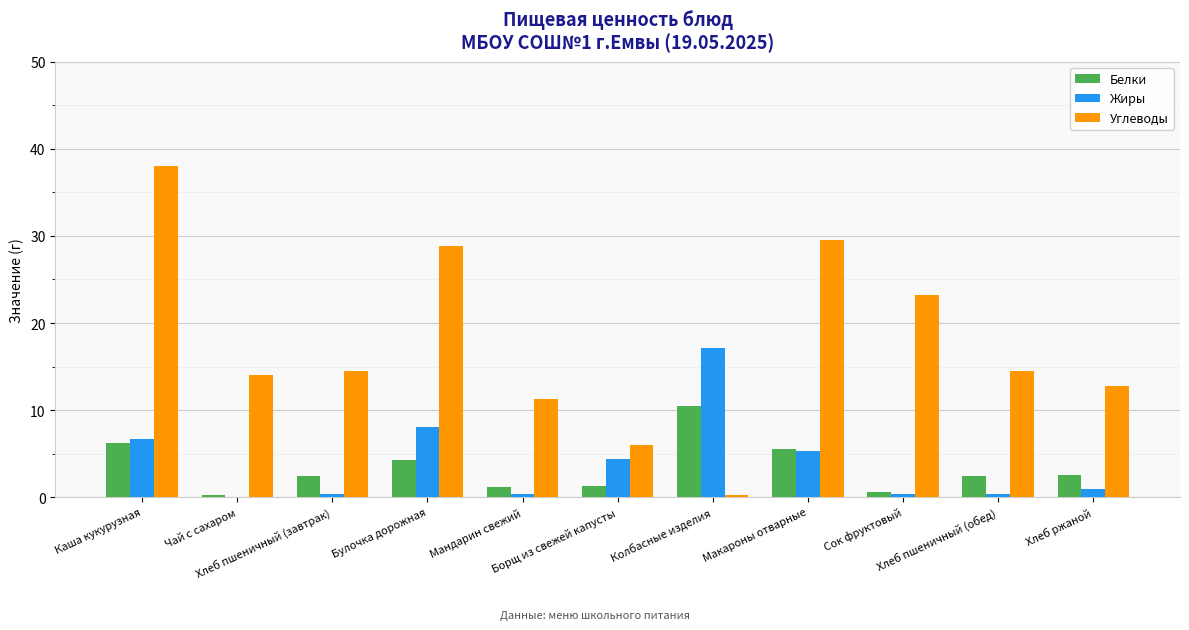

Which series has the largest range (max minus min)?

Углеводы